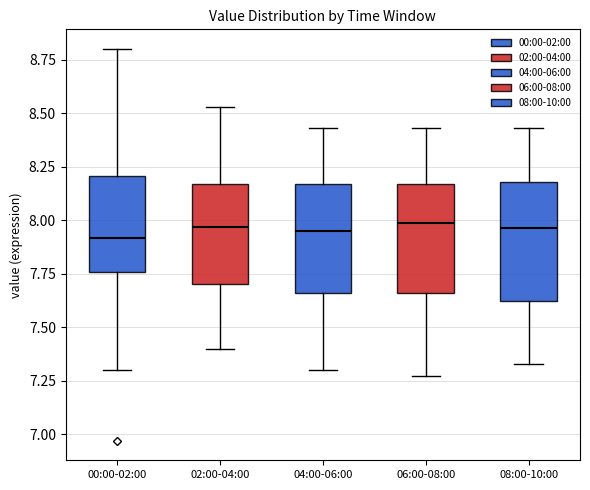

Where does the median line of the box for 00:00-02:00 sit on the y-axis? The values are not printed on the chart, so give them approximately, as read against the axis.

7.90